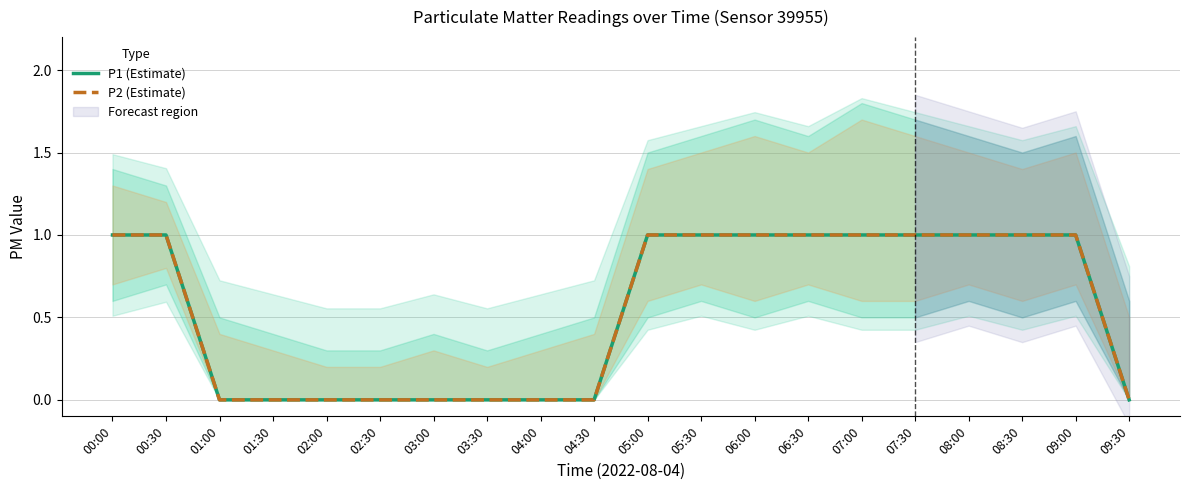

Is the value of P1 (Estimate) at 01:00 greater than the value of P2 (Estimate) at 09:00?

No